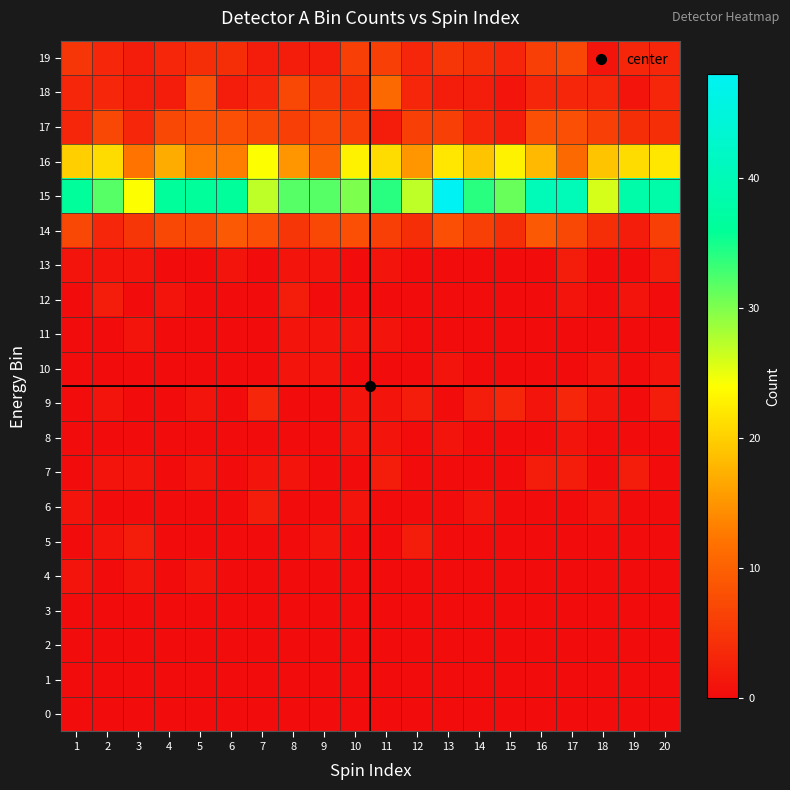

Rank the series by their maximum value, from lowest to highest.

0, 1, 2, 3, 4, 8, 10, 11, 5, 6, 7, 12, 13, 9, 19, 17, 14, 18, 16, 15